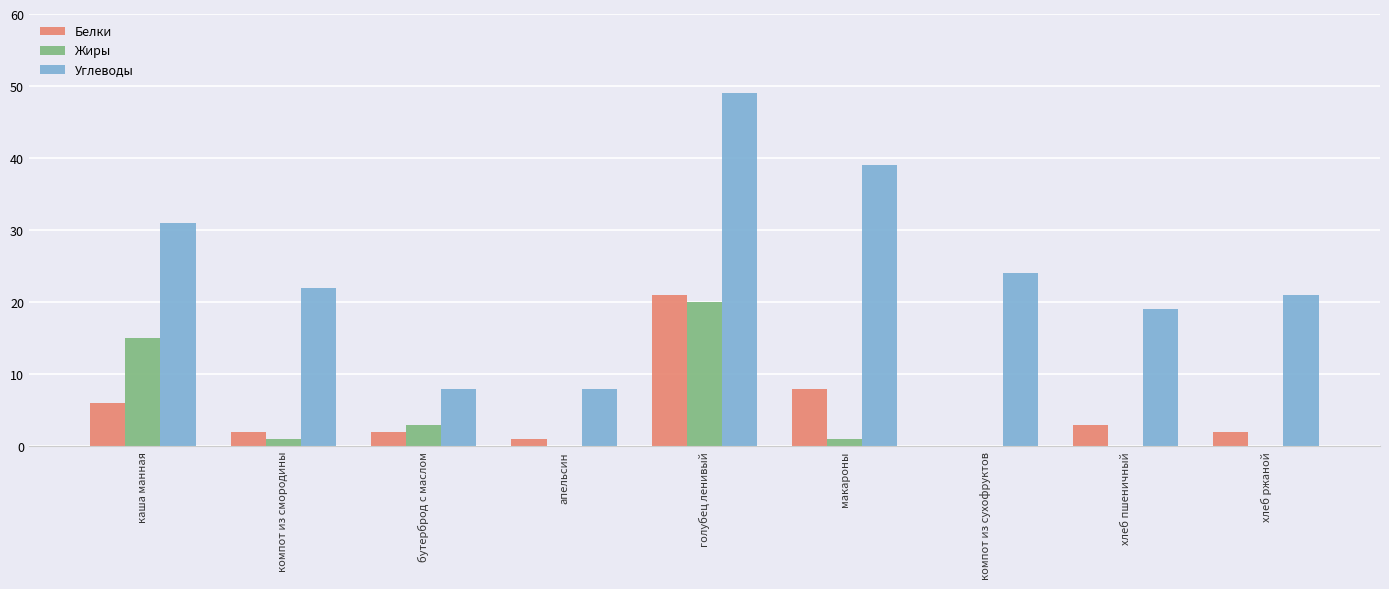

At which label does Жиры reach its peak?

голубец ленивый